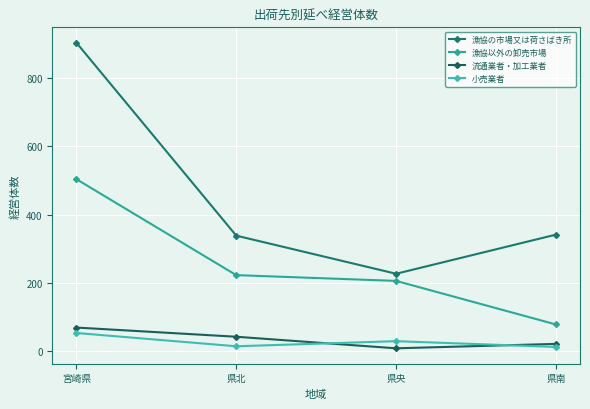

Rank the categories by 漁協以外の卸売市場 value from highest to lowest.

宮崎県, 県北, 県央, 県南